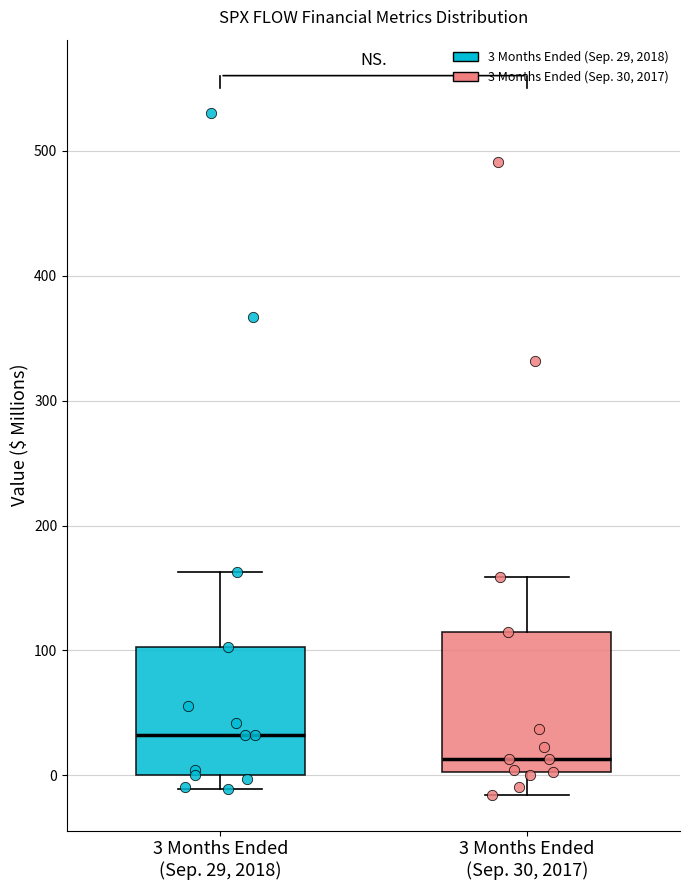

Comparing the boxes themselves (not the whiskers), which one is the tallest?

3 Months Ended (Sep. 30, 2017)